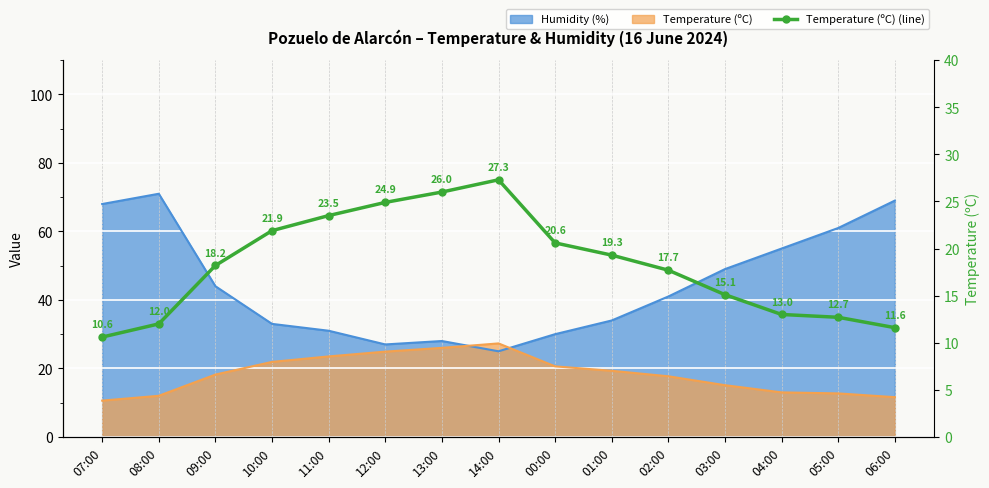

Which label corresponds to the largest value in the chart?

14:00